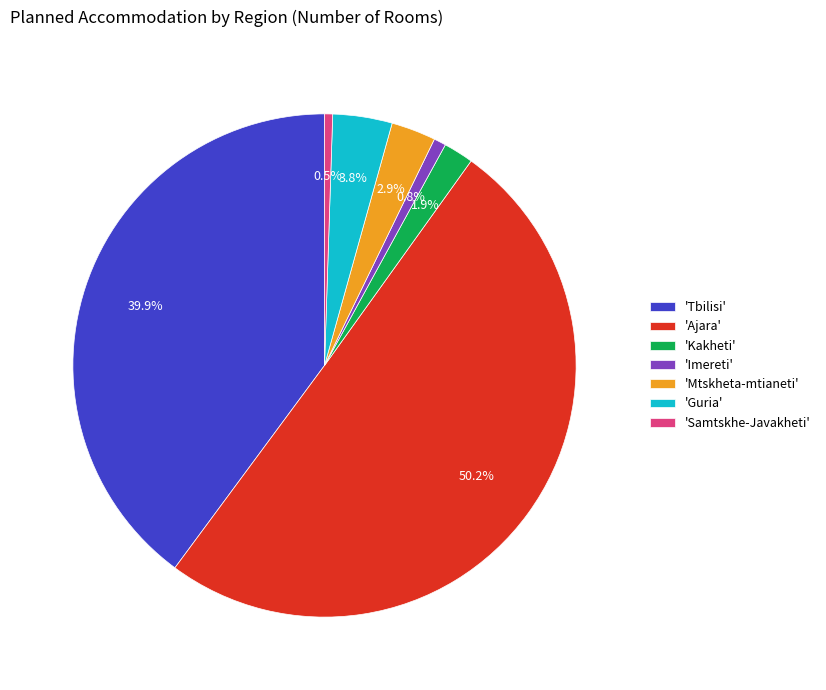

Which has a higher value, 'Kakheti' or 'Samtskhe-Javakheti'?

'Kakheti'